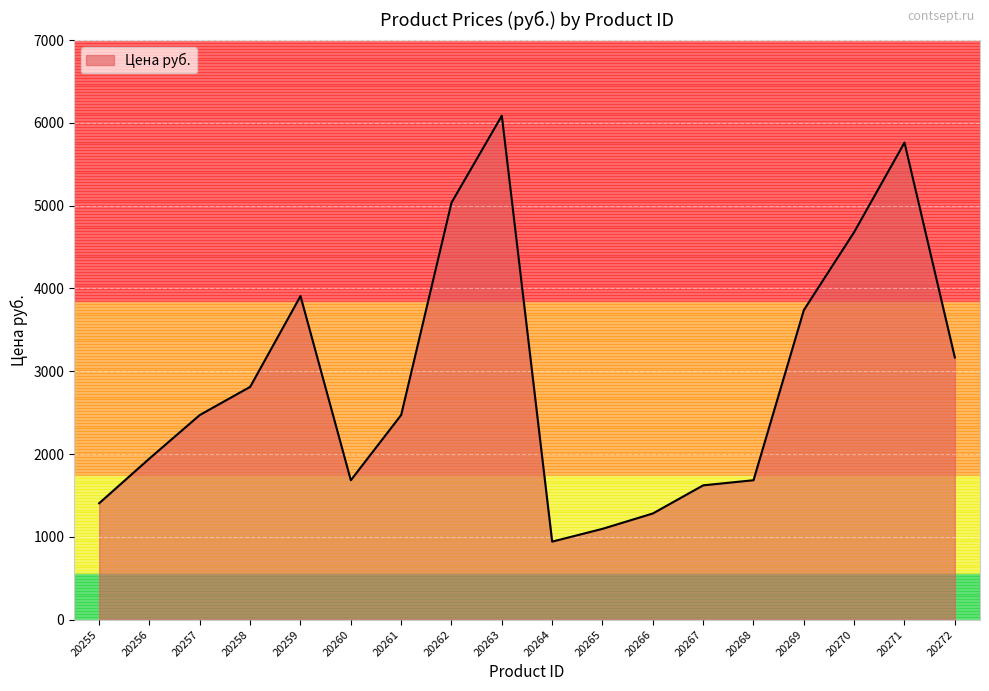

What is the change in value from 20259 to 20261?

-1436.8